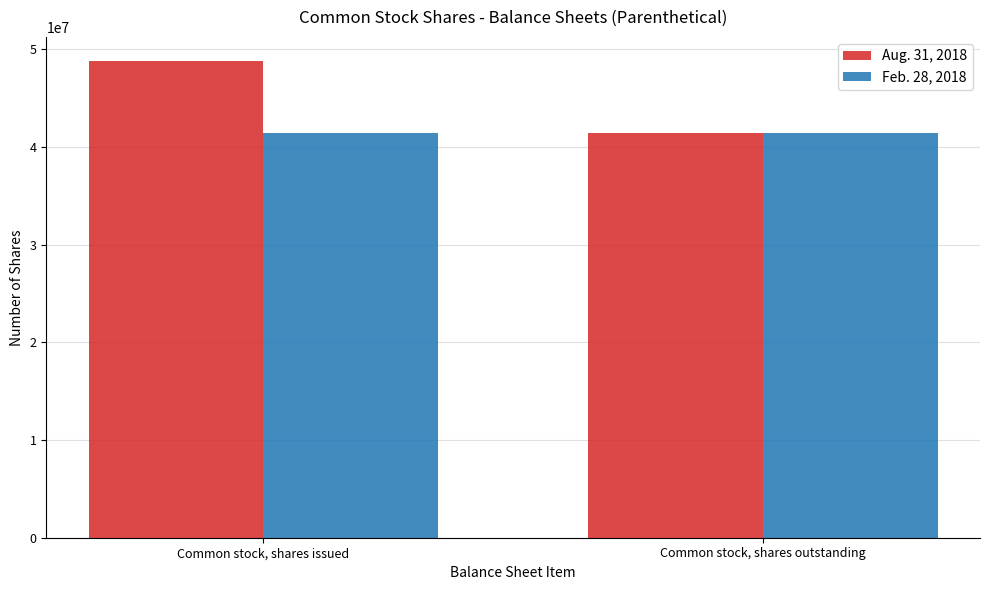

List the series in order of their overall mean, lowest first.

Feb. 28, 2018, Aug. 31, 2018